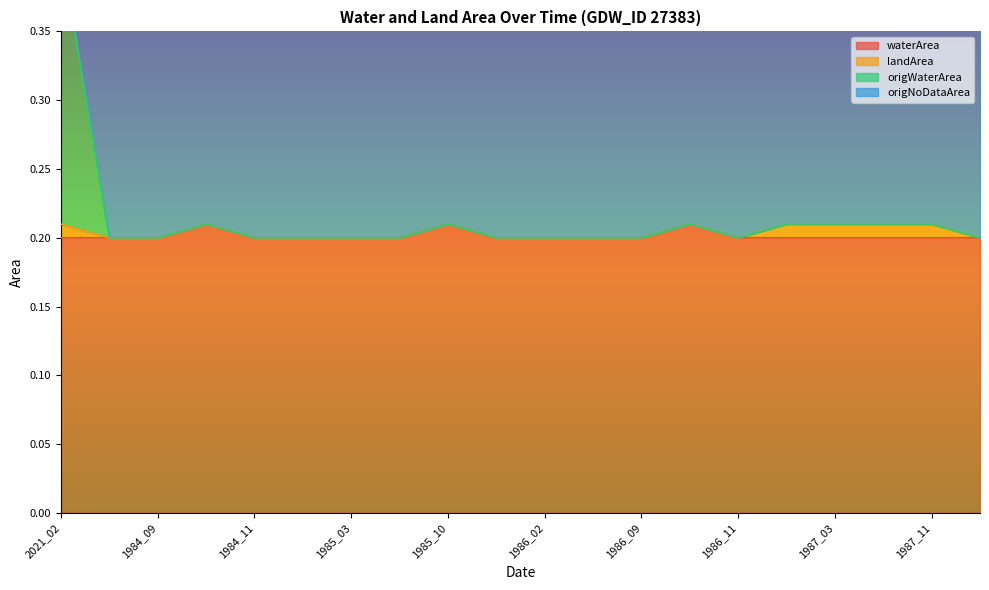

The waterArea series shows 0.3 at 1986_11. True or false?

False